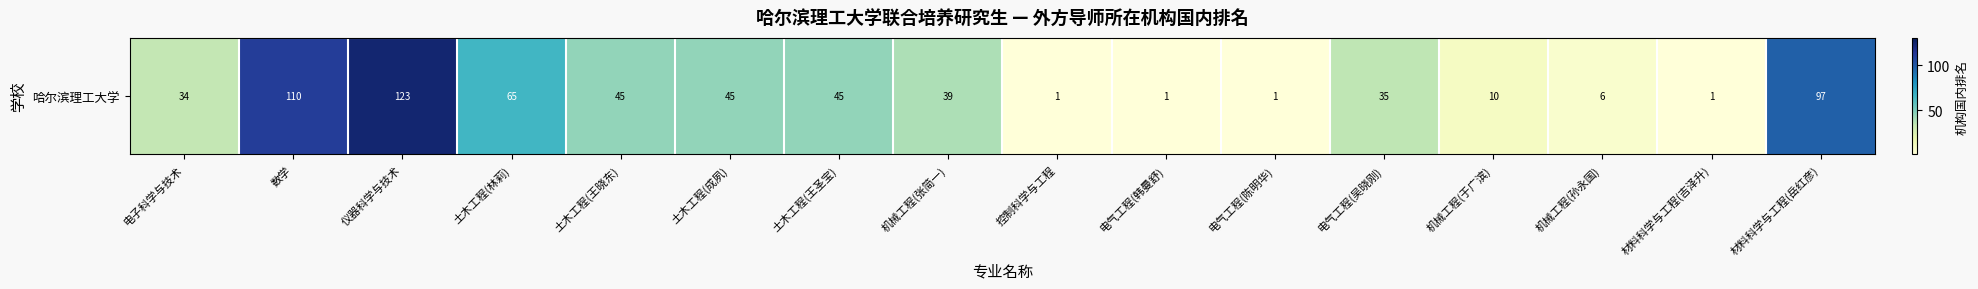

What is the smallest value displayed?

1